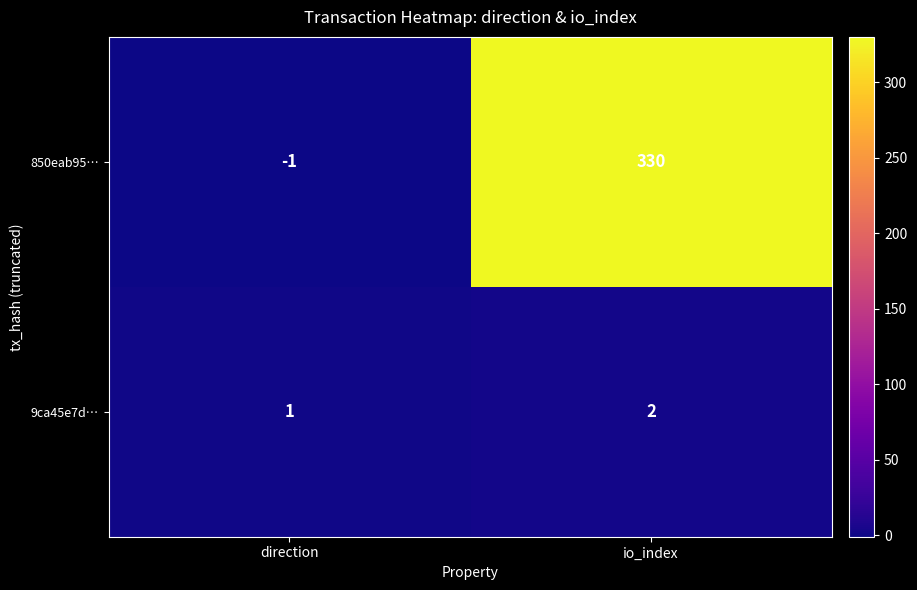

Reading right to left, list all the values displayed in this chart.

850eab95…: 330	-1
9ca45e7d…: 2	1